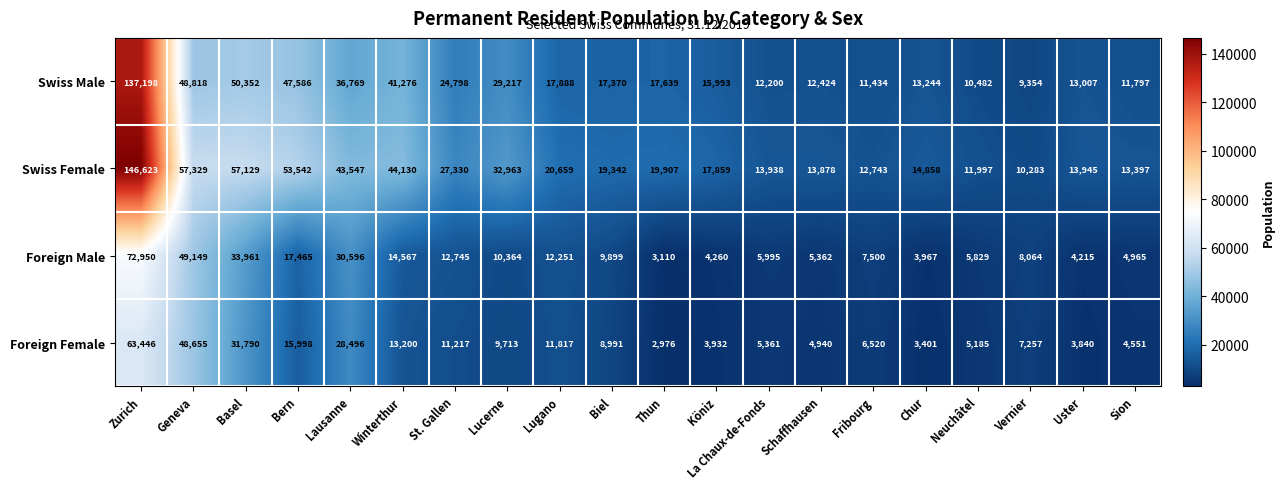

Is it true that Foreign Female equals 4463 at Bern?

False